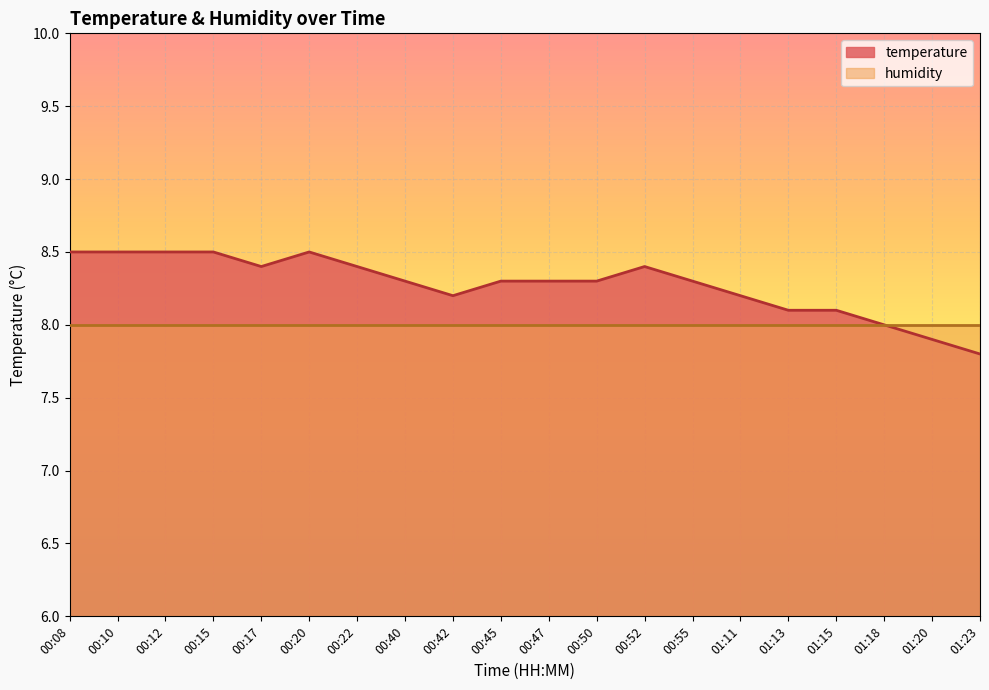

Does the chart display data point markers on the line(s)?

No